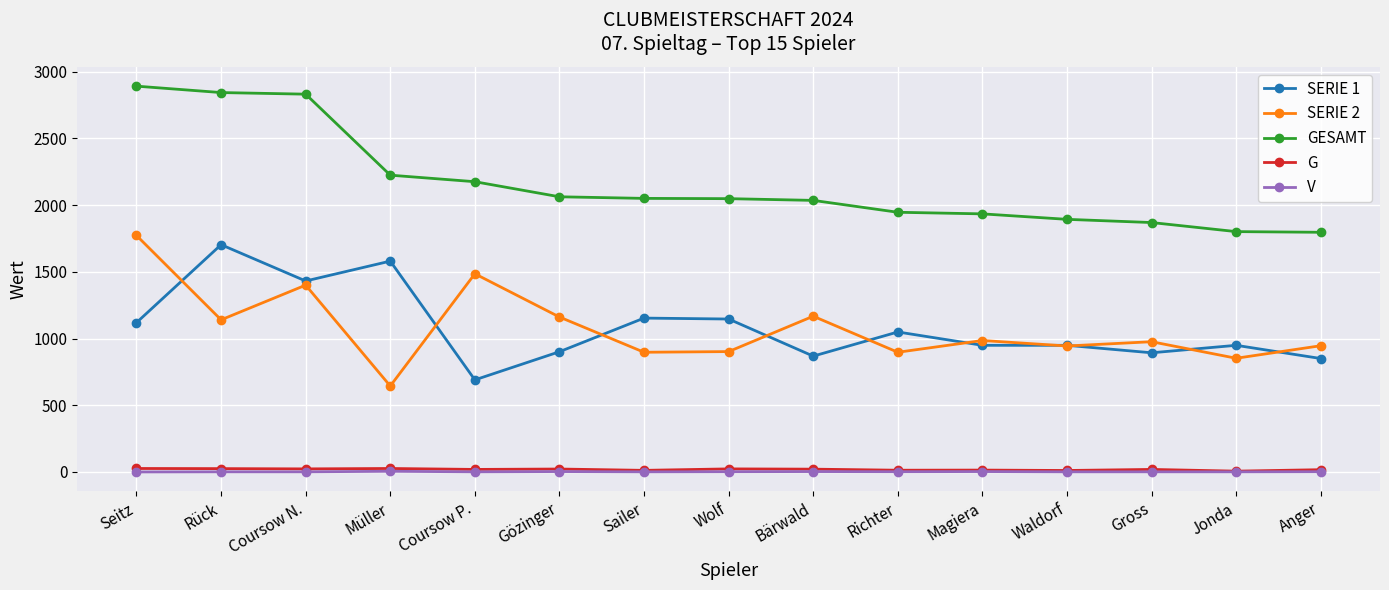

What is the total value across all series at Müller?

4479